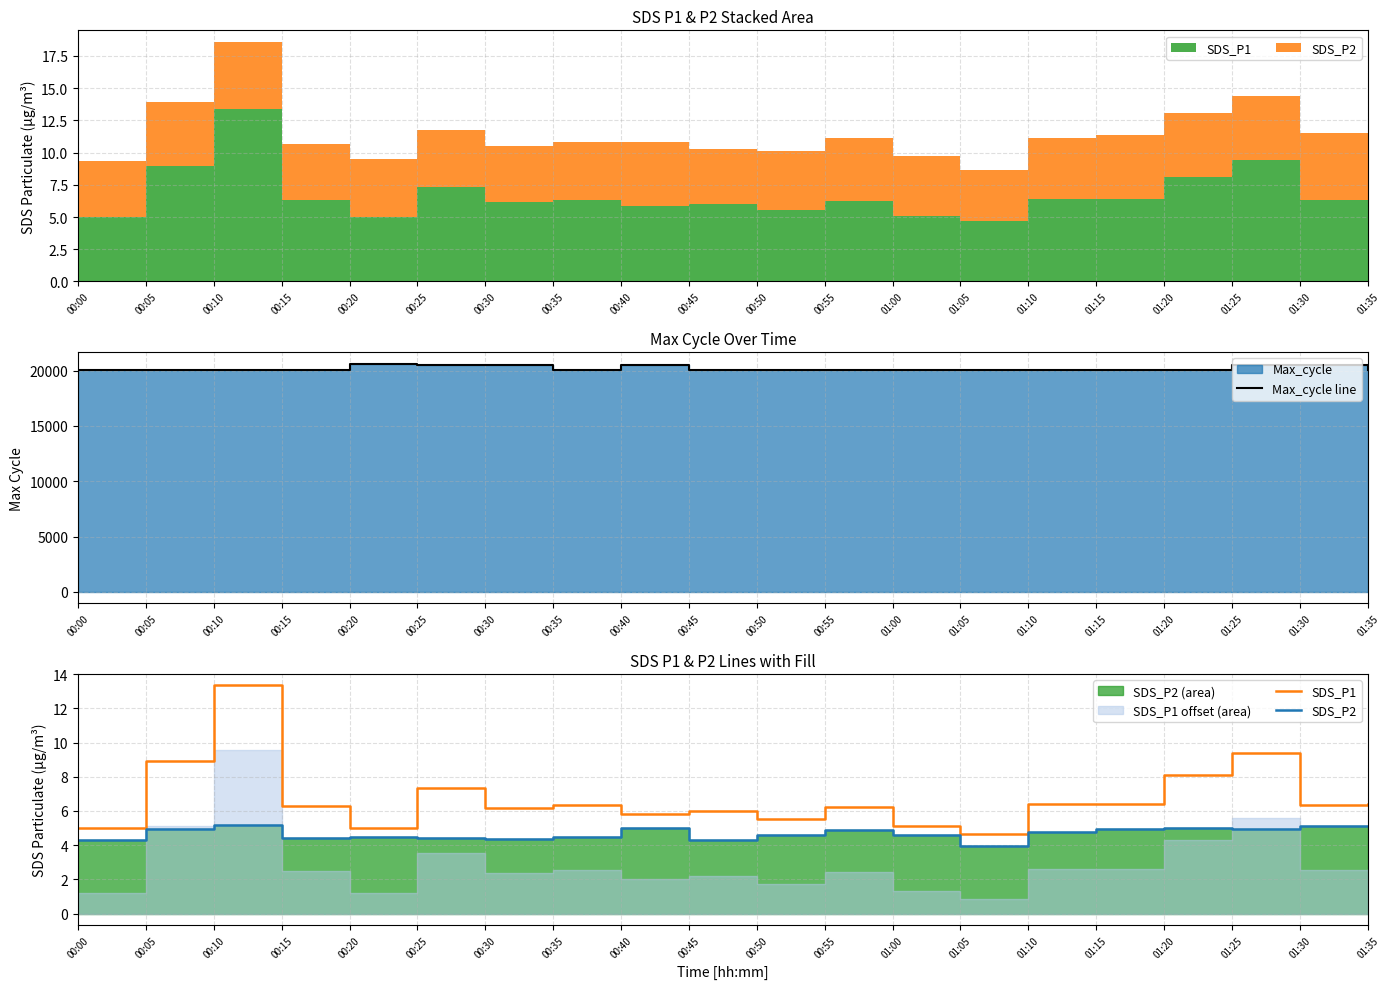

Between 00:25 and 01:00, which is larger?

00:25